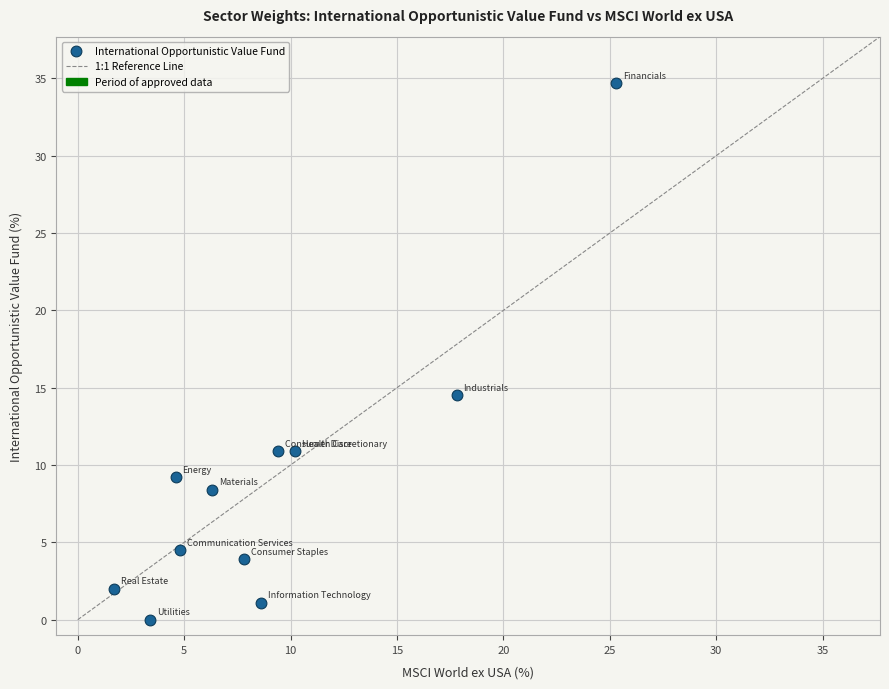

What Y value in the scatter plot is closest to 17?

14.5